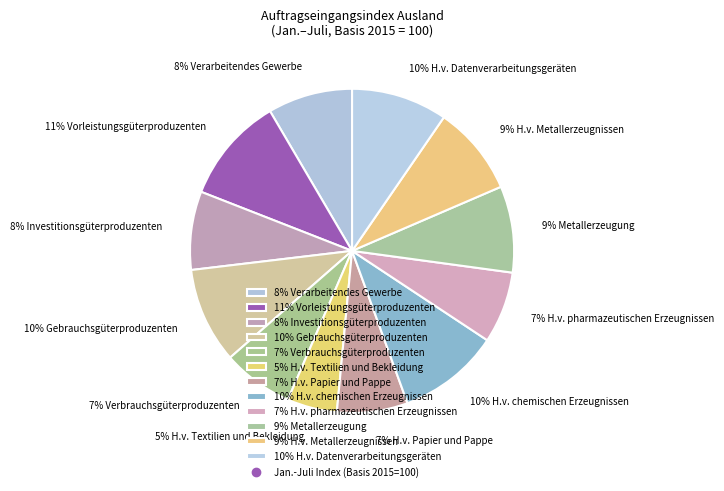

Combined, do 7% Verbrauchsgüterproduzenten and 10% Gebrauchsgüterproduzenten account for over 50%?

No